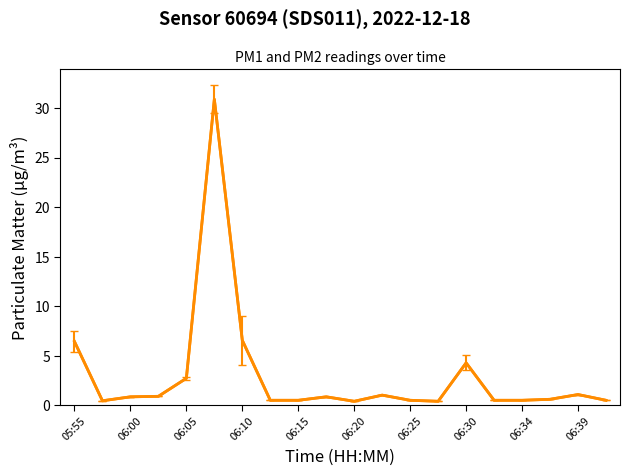

True or false: the data has more than 2 interior local peaks.

True